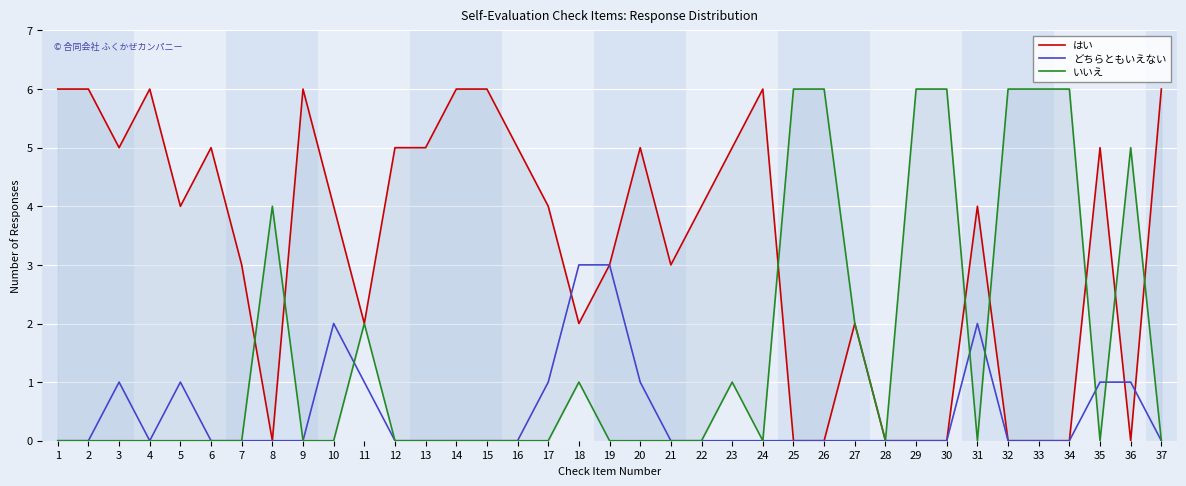

Reading left to right, extract all data points from this chart.

はい: 6	6	5	6	4	5	3	0	6	4	2	5	5	6	6	5	4	2	3	5	3	4	5	6	0	0	2	0	0	0	4	0	0	0	5	0	6
どちらともいえない: 0	0	1	0	1	0	0	0	0	2	1	0	0	0	0	0	1	3	3	1	0	0	0	0	0	0	0	0	0	0	2	0	0	0	1	1	0
いいえ: 0	0	0	0	0	0	0	4	0	0	2	0	0	0	0	0	0	1	0	0	0	0	1	0	6	6	2	0	6	6	0	6	6	6	0	5	0